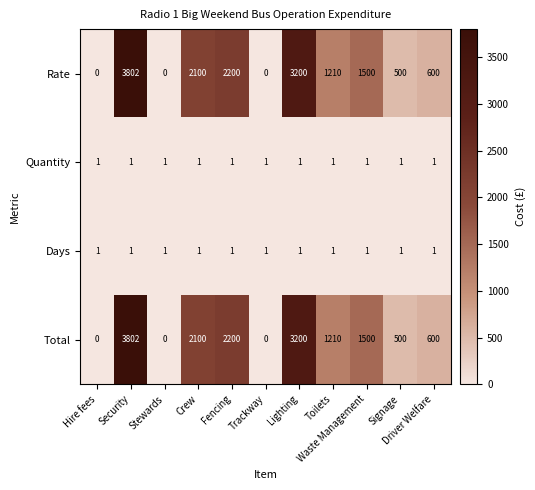

What is the difference between the second highest and second lowest values in the Rate series?

3200